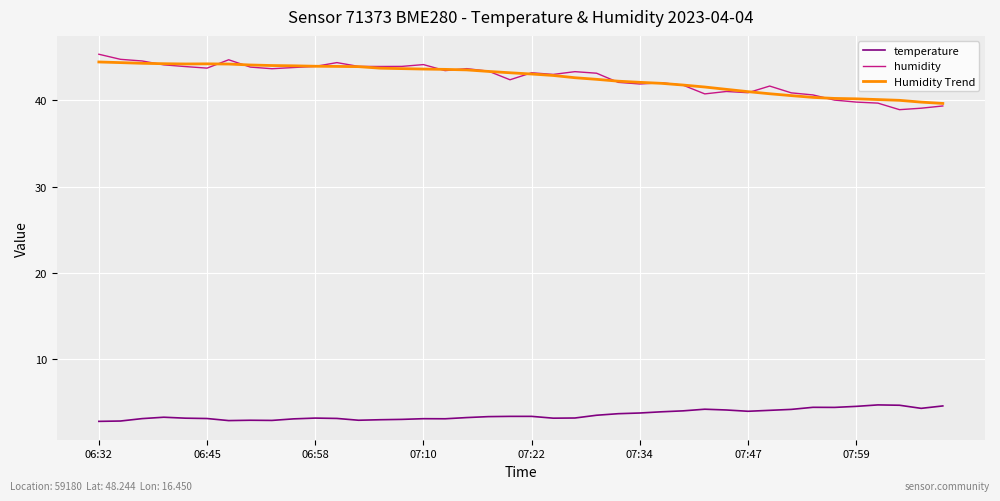

What is the maximum value for Humidity Trend?

44.5